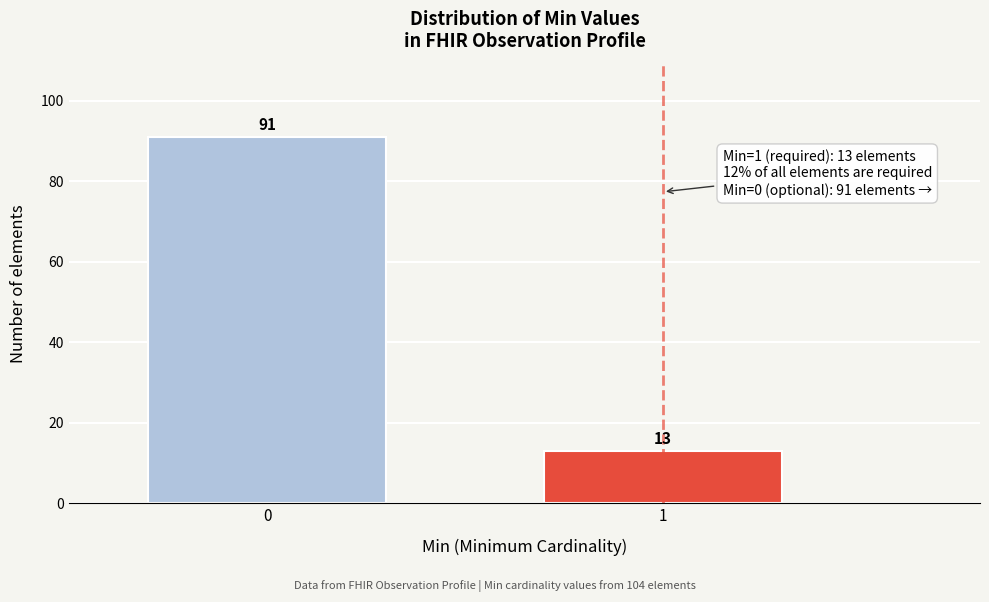

Reading left to right, what are all the values shown in this chart?

0=91	1=13